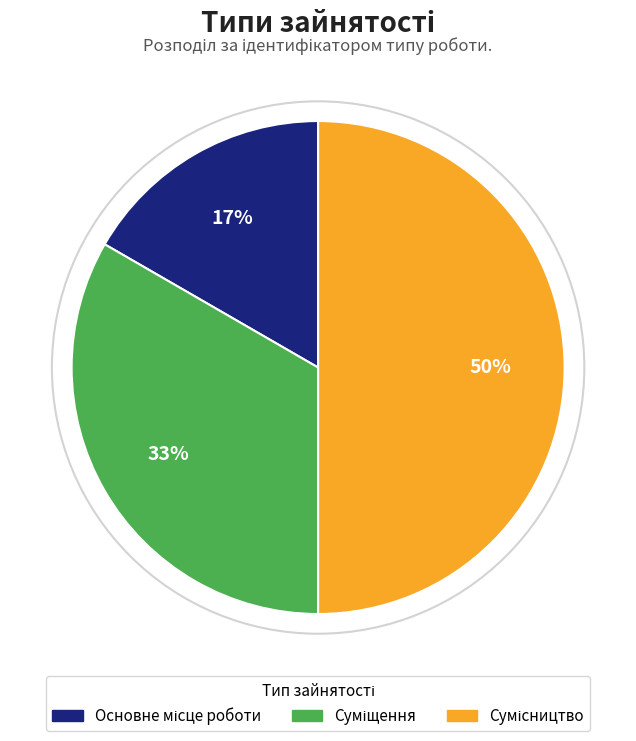

To the nearest percent, what is the average slice percentage?

33%